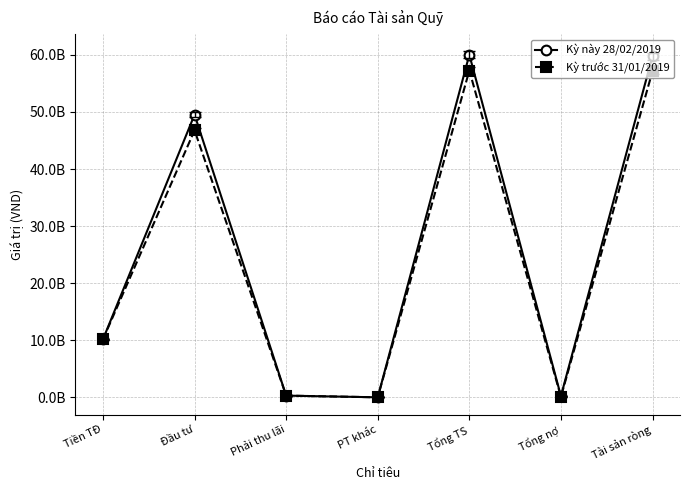

What is the spread (max minus min) of values at Tổng TS?

2753923242